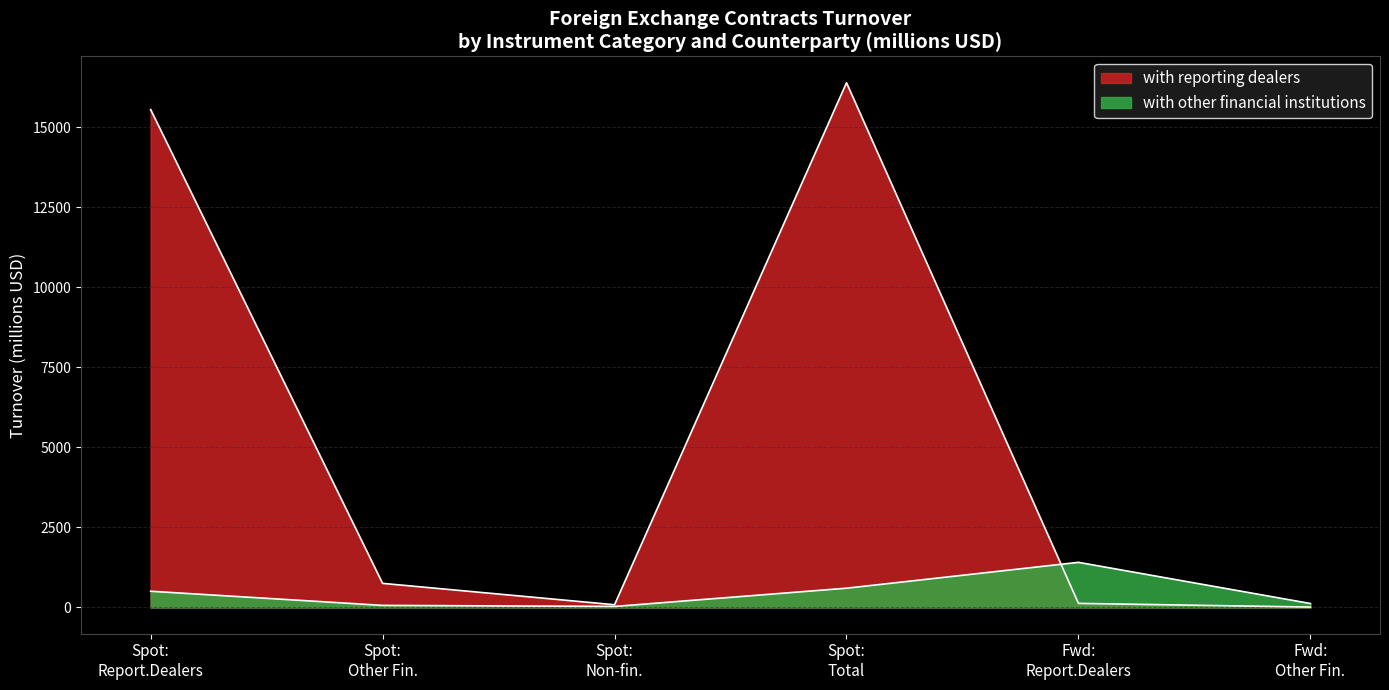

True or false: with Reporting Dealers Spot and with Other Financial Spot cross at least once.

True